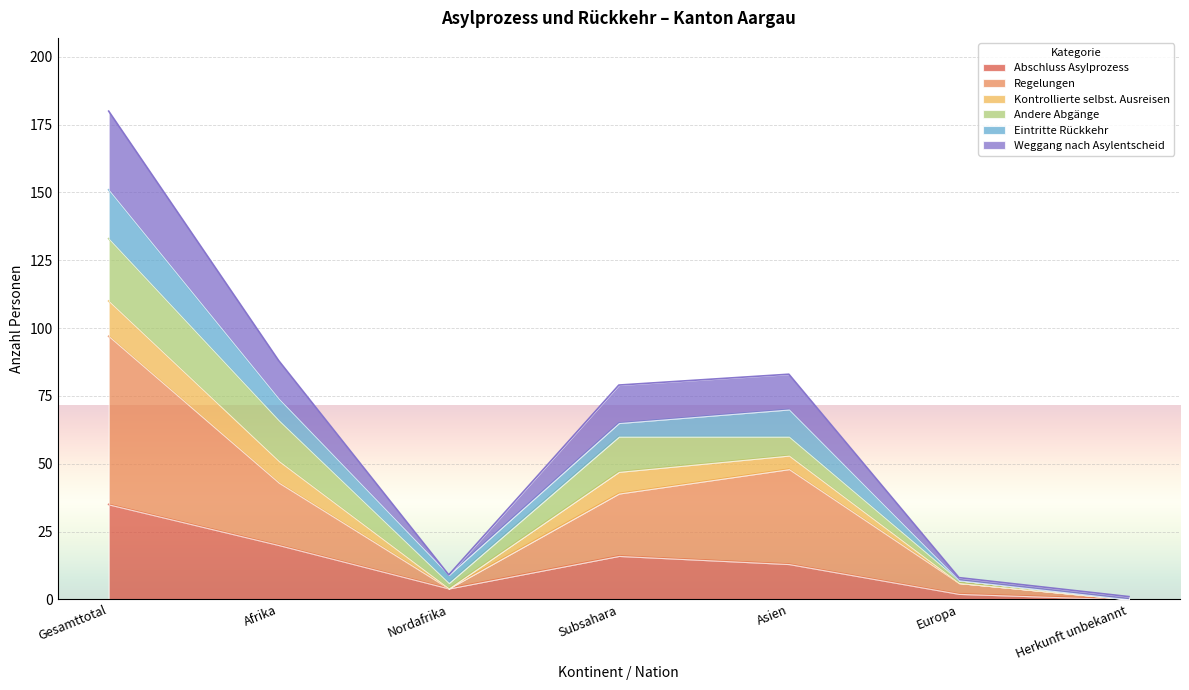

What is the total value across all series at Europa?

8